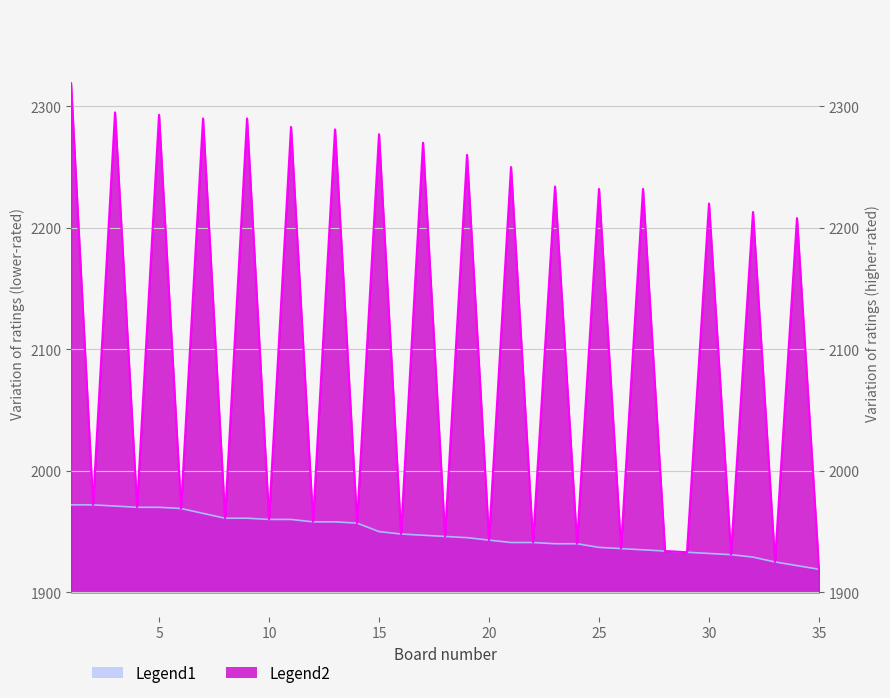

True or false: Legend1 and Legend2 cross at least once.

False